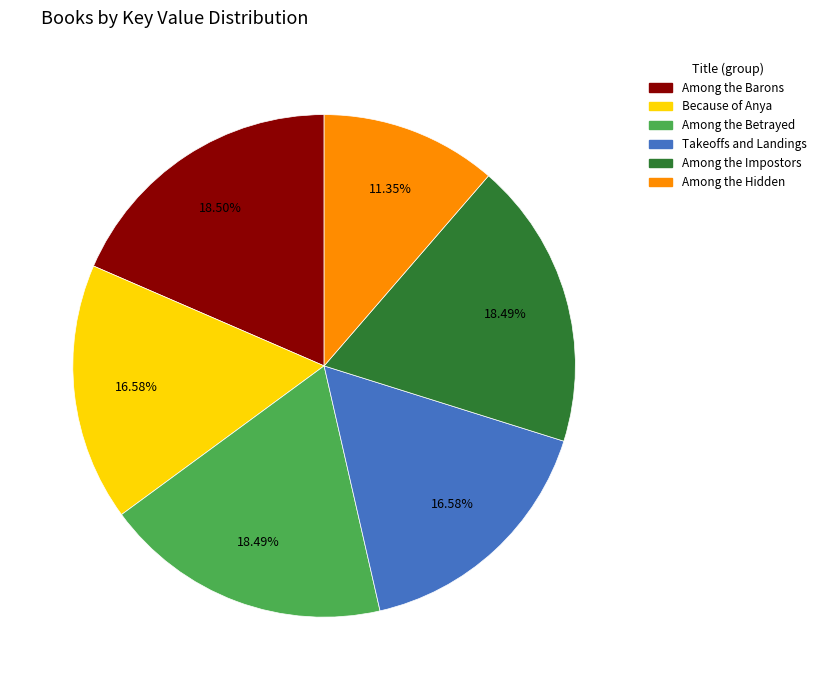

How many slices are in this pie chart?

6